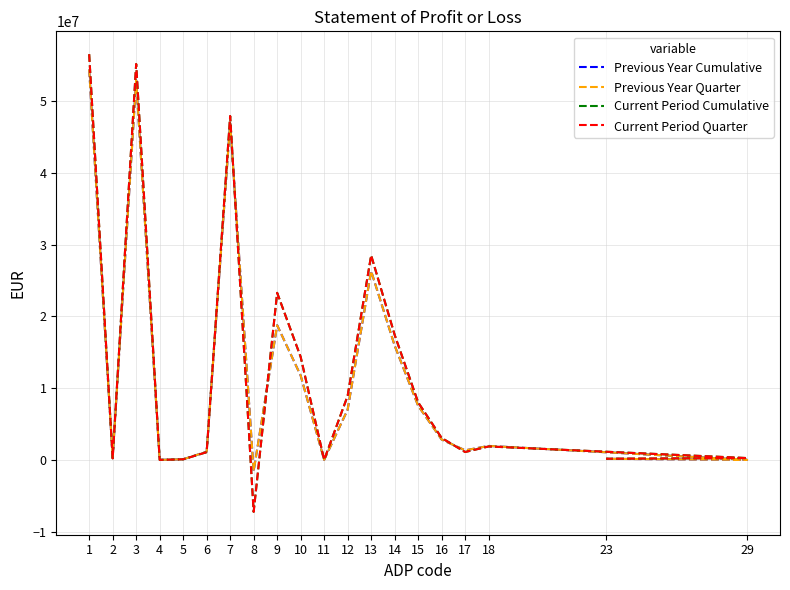

Between 11 and 16, which is larger?

16